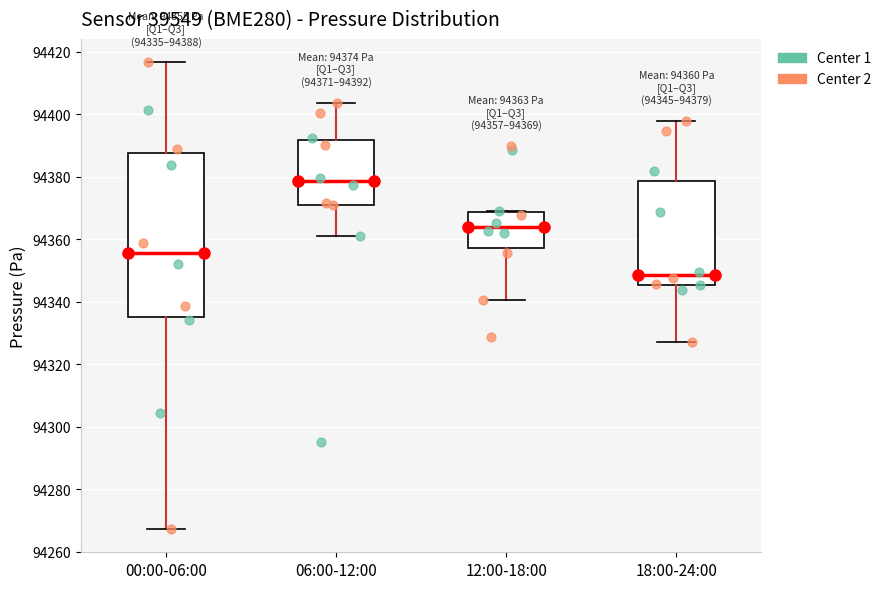

Which box is the tallest, from its lower edge to its upper edge?

00:00-06:00